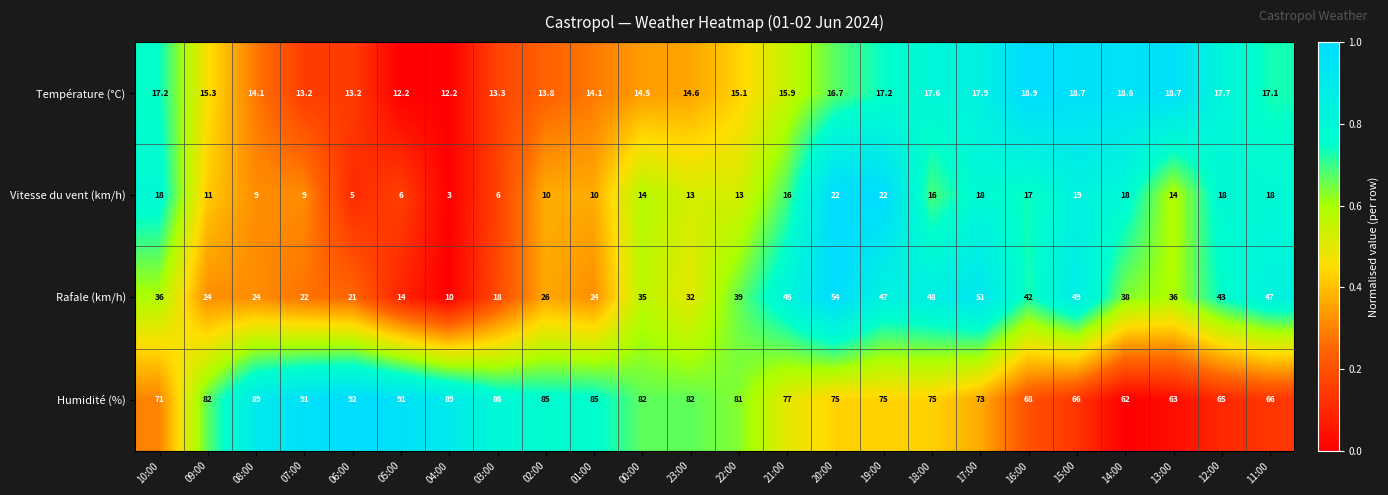

True or false: Humidité (%) has a value of 21.2 at 22:00.

False